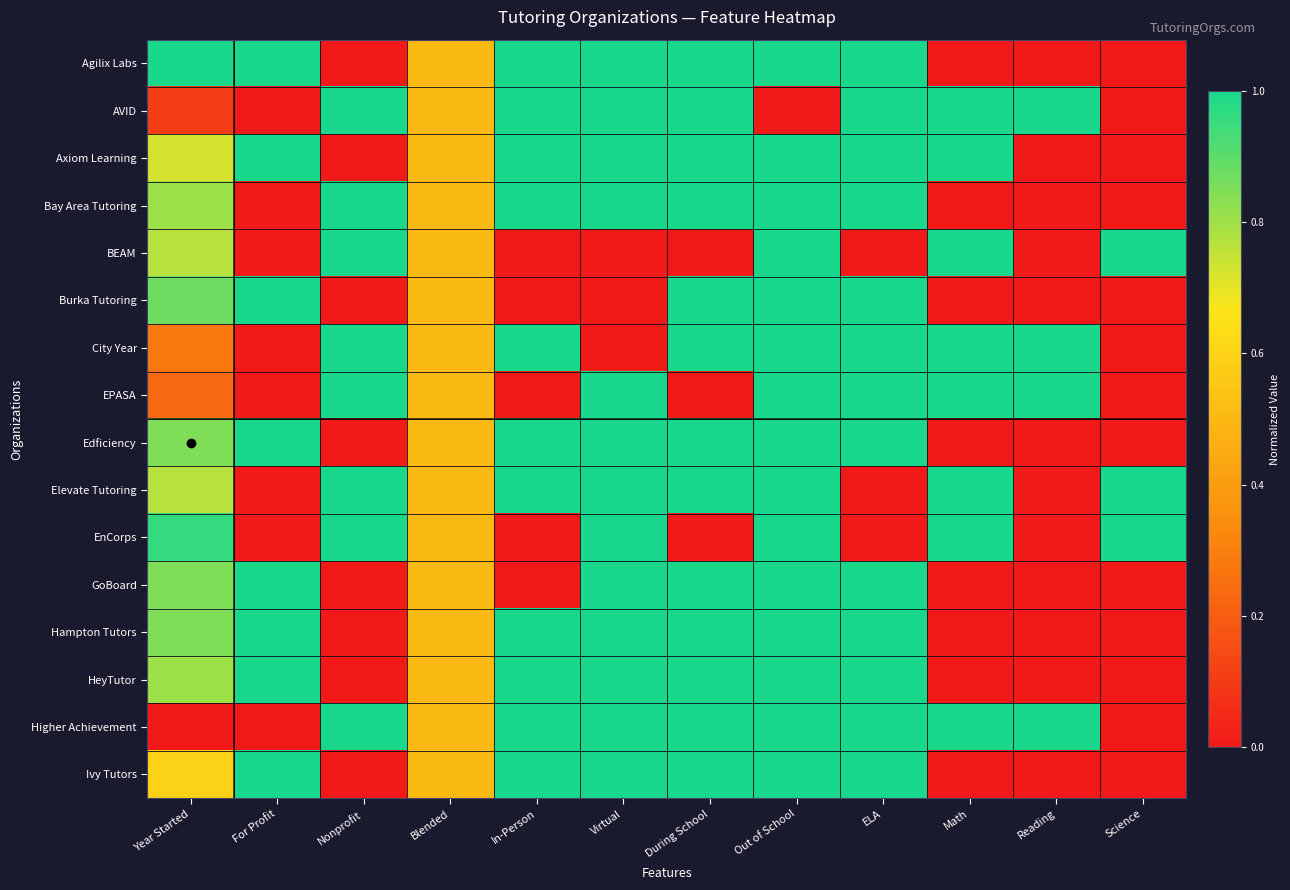

Reading left to right, extract all data points from this chart.

Agilix Labs: Year Started=1.0	For Profit=1.0	Nonprofit=0.0	Blended=0.5	In-Person=1.0	Virtual=1.0	During School=1.0	Out of School=1.0	ELA=1.0	Math=0.0	Reading=0.0	Science=0.0
AVID: Year Started=0.1	For Profit=0.0	Nonprofit=1.0	Blended=0.5	In-Person=1.0	Virtual=1.0	During School=1.0	Out of School=0.0	ELA=1.0	Math=1.0	Reading=1.0	Science=0.0
Axiom Learning: Year Started=0.7	For Profit=1.0	Nonprofit=0.0	Blended=0.5	In-Person=1.0	Virtual=1.0	During School=1.0	Out of School=1.0	ELA=1.0	Math=1.0	Reading=0.0	Science=0.0
Bay Area Tutoring: Year Started=0.8	For Profit=0.0	Nonprofit=1.0	Blended=0.5	In-Person=1.0	Virtual=1.0	During School=1.0	Out of School=1.0	ELA=1.0	Math=0.0	Reading=0.0	Science=0.0
BEAM: Year Started=0.8	For Profit=0.0	Nonprofit=1.0	Blended=0.5	In-Person=0.0	Virtual=0.0	During School=0.0	Out of School=1.0	ELA=0.0	Math=1.0	Reading=0.0	Science=1.0
Burka Tutoring: Year Started=0.9	For Profit=1.0	Nonprofit=0.0	Blended=0.5	In-Person=0.0	Virtual=0.0	During School=1.0	Out of School=1.0	ELA=1.0	Math=0.0	Reading=0.0	Science=0.0
City Year: Year Started=0.3	For Profit=0.0	Nonprofit=1.0	Blended=0.5	In-Person=1.0	Virtual=0.0	During School=1.0	Out of School=1.0	ELA=1.0	Math=1.0	Reading=1.0	Science=0.0
EPASA: Year Started=0.2	For Profit=0.0	Nonprofit=1.0	Blended=0.5	In-Person=0.0	Virtual=1.0	During School=0.0	Out of School=1.0	ELA=1.0	Math=1.0	Reading=1.0	Science=0.0
Edficiency: Year Started=0.9	For Profit=1.0	Nonprofit=0.0	Blended=0.5	In-Person=1.0	Virtual=1.0	During School=1.0	Out of School=1.0	ELA=1.0	Math=0.0	Reading=0.0	Science=0.0
Elevate Tutoring: Year Started=0.8	For Profit=0.0	Nonprofit=1.0	Blended=0.5	In-Person=1.0	Virtual=1.0	During School=1.0	Out of School=1.0	ELA=0.0	Math=1.0	Reading=0.0	Science=1.0
EnCorps: Year Started=1.0	For Profit=0.0	Nonprofit=1.0	Blended=0.5	In-Person=0.0	Virtual=1.0	During School=0.0	Out of School=1.0	ELA=0.0	Math=1.0	Reading=0.0	Science=1.0
GoBoard: Year Started=0.9	For Profit=1.0	Nonprofit=0.0	Blended=0.5	In-Person=0.0	Virtual=1.0	During School=1.0	Out of School=1.0	ELA=1.0	Math=0.0	Reading=0.0	Science=0.0
Hampton Tutors: Year Started=0.9	For Profit=1.0	Nonprofit=0.0	Blended=0.5	In-Person=1.0	Virtual=1.0	During School=1.0	Out of School=1.0	ELA=1.0	Math=0.0	Reading=0.0	Science=0.0
HeyTutor: Year Started=0.8	For Profit=1.0	Nonprofit=0.0	Blended=0.5	In-Person=1.0	Virtual=1.0	During School=1.0	Out of School=1.0	ELA=1.0	Math=0.0	Reading=0.0	Science=0.0
Higher Achievement: Year Started=0.0	For Profit=0.0	Nonprofit=1.0	Blended=0.5	In-Person=1.0	Virtual=1.0	During School=1.0	Out of School=1.0	ELA=1.0	Math=1.0	Reading=1.0	Science=0.0
Ivy Tutors: Year Started=0.6	For Profit=1.0	Nonprofit=0.0	Blended=0.5	In-Person=1.0	Virtual=1.0	During School=1.0	Out of School=1.0	ELA=1.0	Math=0.0	Reading=0.0	Science=0.0